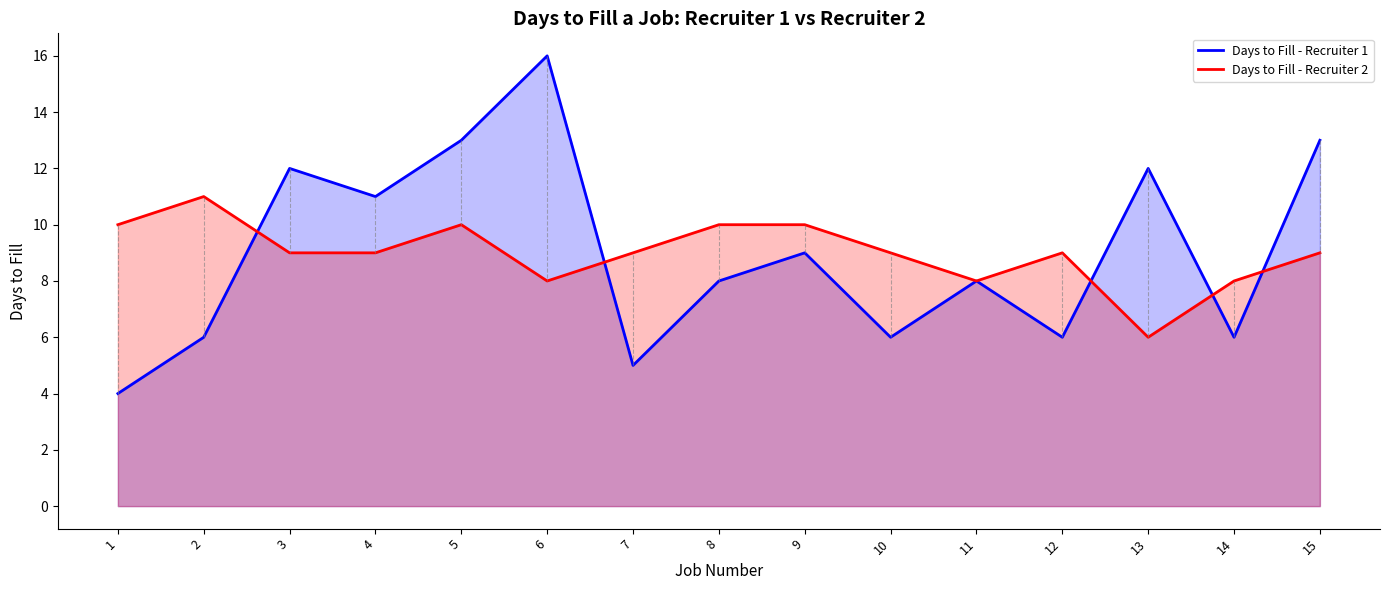

What are all the series names shown in the legend?

Days to Fill - Recruiter 1, Days to Fill - Recruiter 2